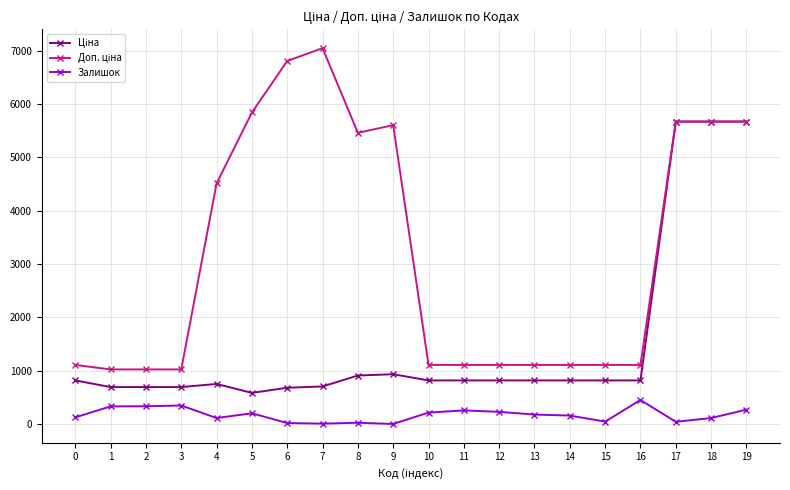

What is the spread (max minus min) of values at 2?

690.6